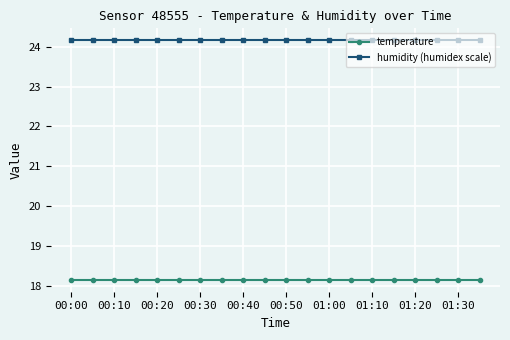

What is the value of the temperature point at the 18th from the left?

18.2